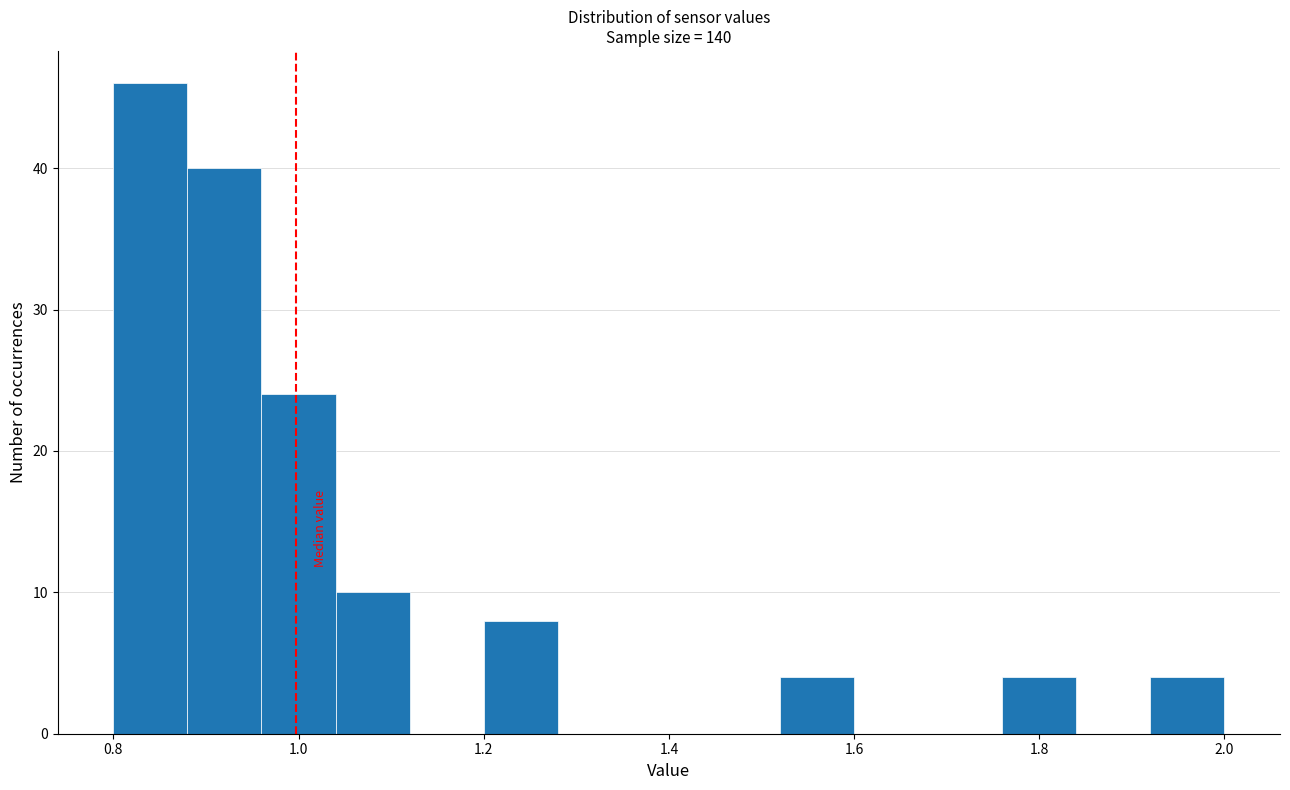

Reading left to right, list every bar in this chart as the range it spans on the x-axis followed by its height. The values are not printed on the chart, so give them approximately, as read against the axis.

0.80 to 0.88: 46
0.88 to 0.96: 40
0.96 to 1.04: 24
1.04 to 1.12: 10
1.12 to 1.20: 0
1.20 to 1.28: 8
1.28 to 1.36: 0
1.36 to 1.44: 0
1.44 to 1.52: 0
1.52 to 1.60: 4
1.60 to 1.68: 0
1.68 to 1.76: 0
1.76 to 1.84: 4
1.84 to 1.92: 0
1.92 to 2.00: 4